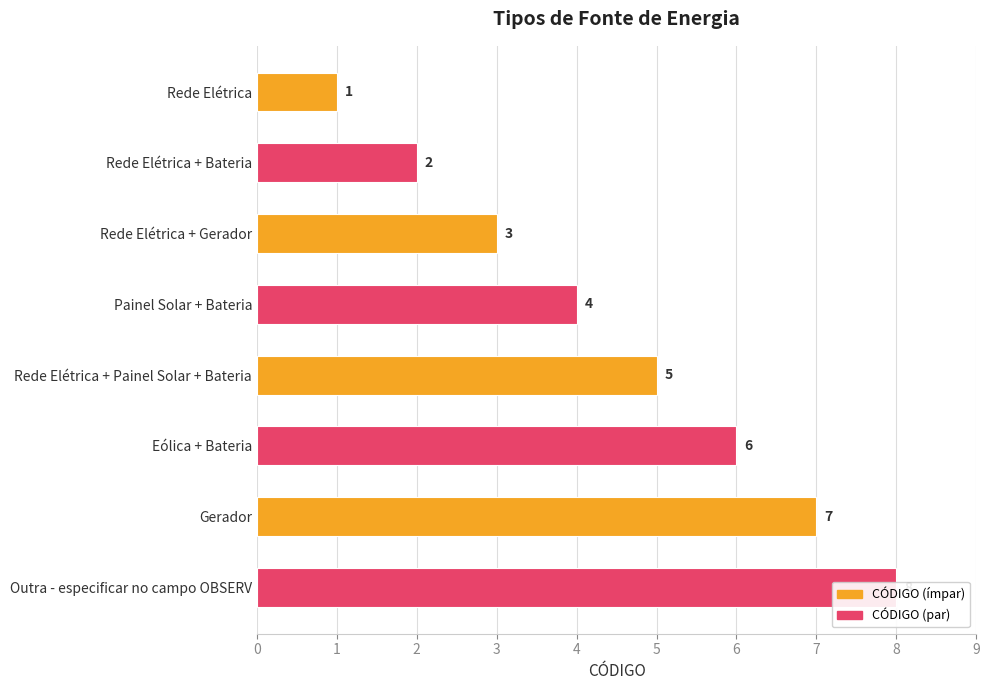

What is the minimum value shown in the chart?

1